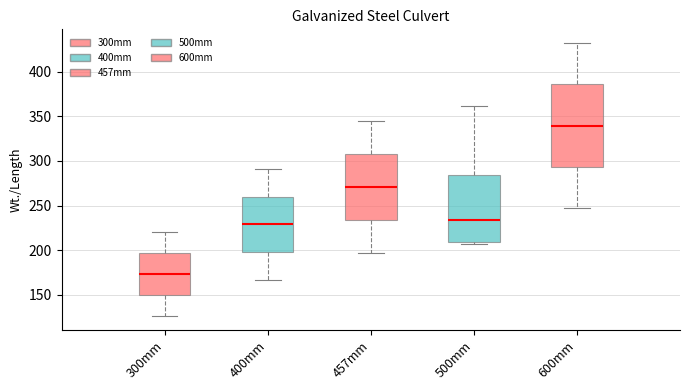

Reading left to right, transcribe this box plot: for each box, give where its median line is, the range the box spans, and where its two whiskers end, as read against the y-axis. The values are not printed on the chart, so give them approximately, as read against the axis.

300mm: median 175, box 150 to 195, whiskers 125 to 220
400mm: median 230, box 200 to 260, whiskers 165 to 290
457mm: median 270, box 235 to 310, whiskers 195 to 345
500mm: median 235, box 210 to 285, whiskers 205 to 360
600mm: median 340, box 295 to 385, whiskers 245 to 430